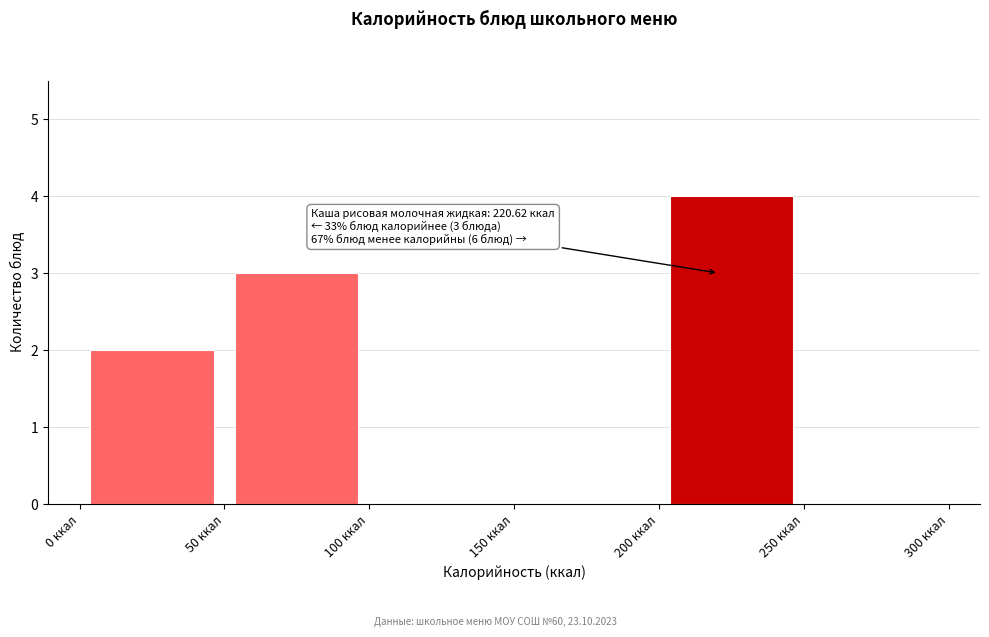

Over which range of the x-axis is the bar tallest?

200 to 250